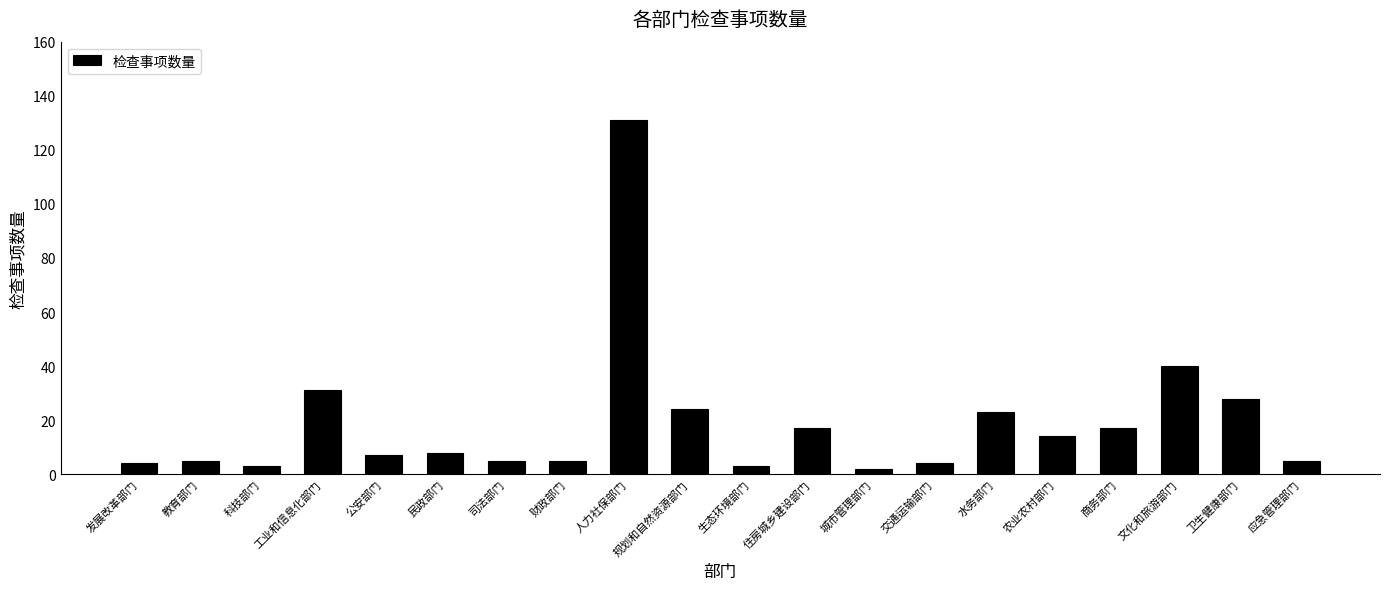

At which label does the data first exceed 8?

工业和信息化部门